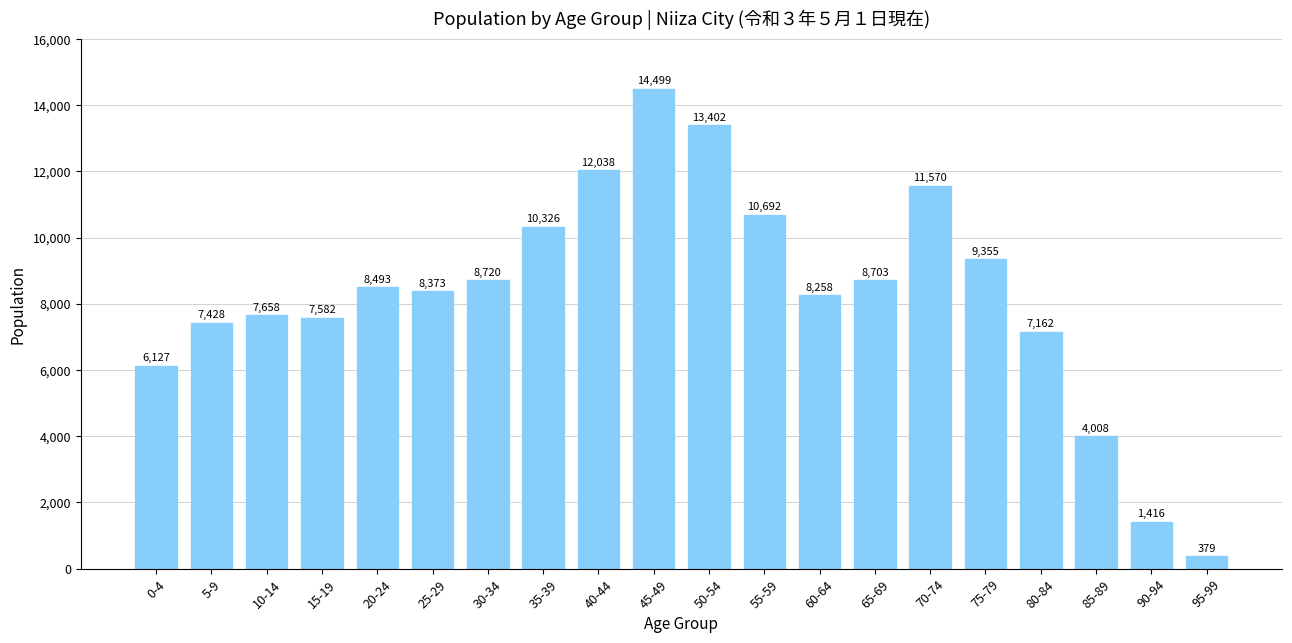

What is the difference between the values at 5-9 and 40-44?

4610